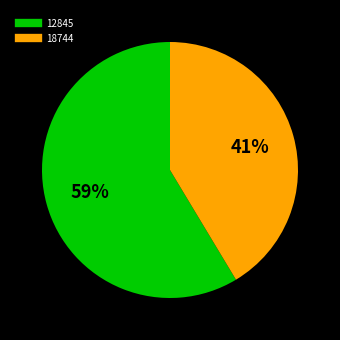

What is the ratio of the value at 18744 to the value at 12845?

0.7